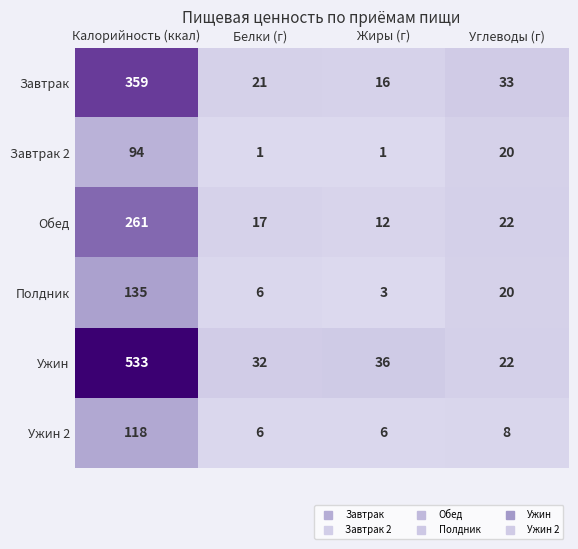

What is the greatest value displayed?

533